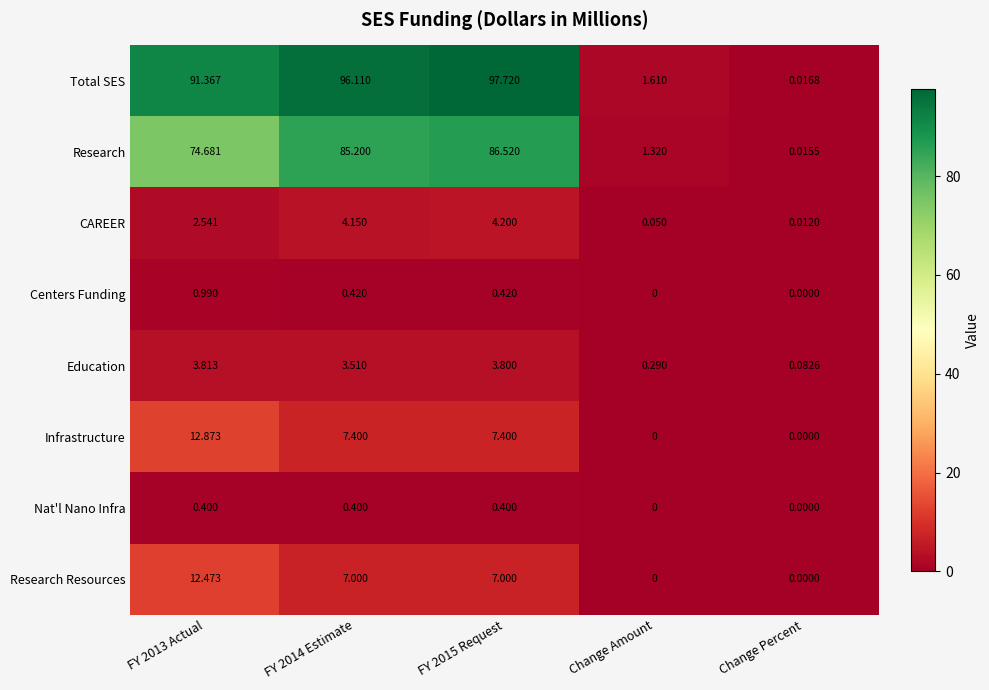

Which series changed the most between FY 2013 Actual and Change Percent?

Total SES